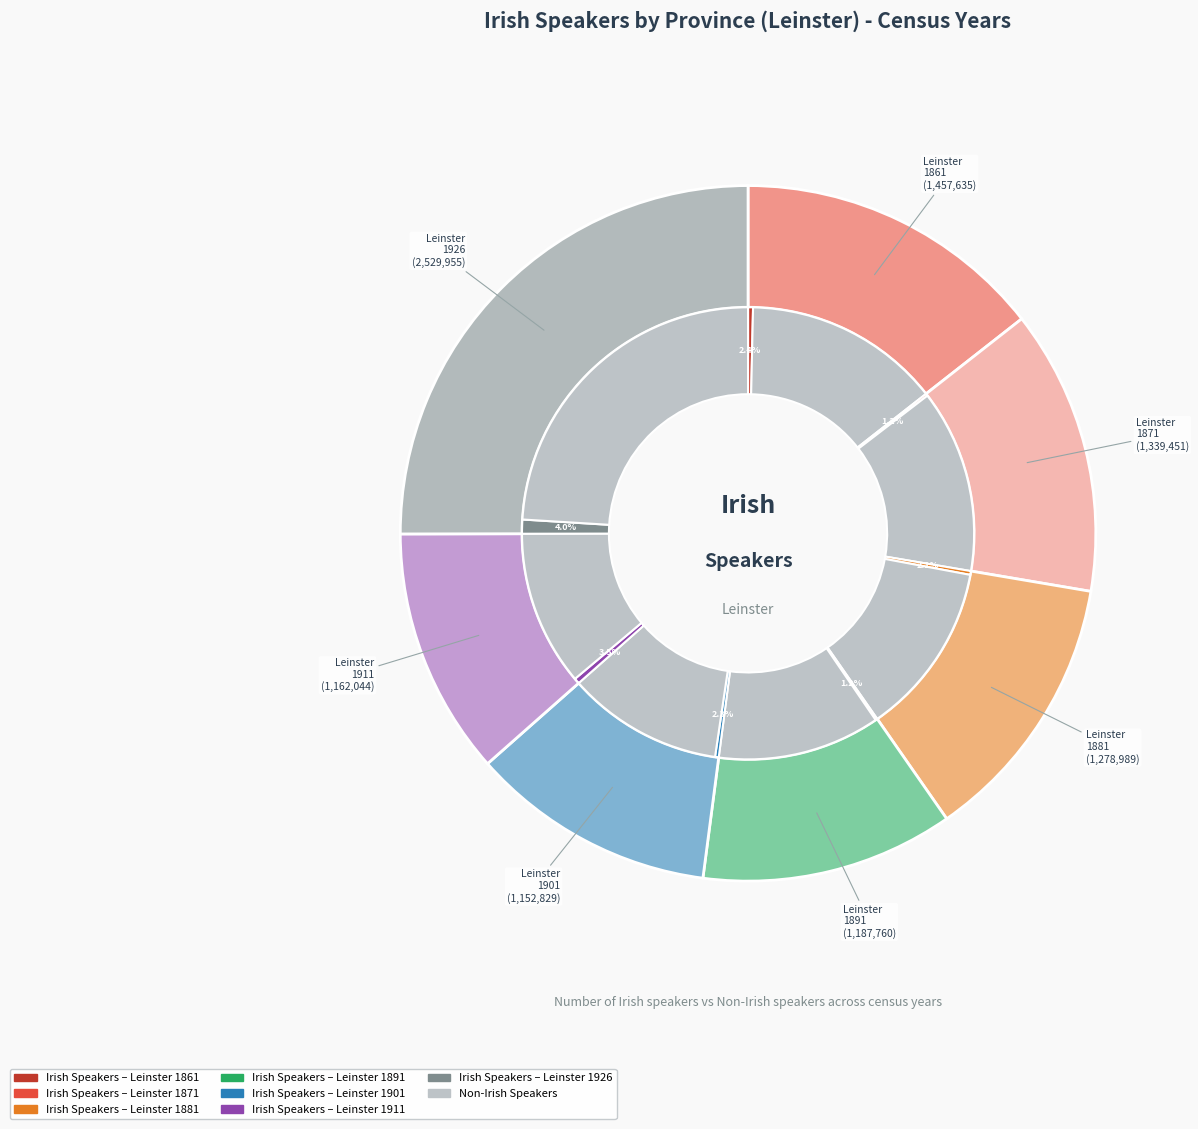

The Leinster 1891 slice represents 13% of the pie. True or false?

False